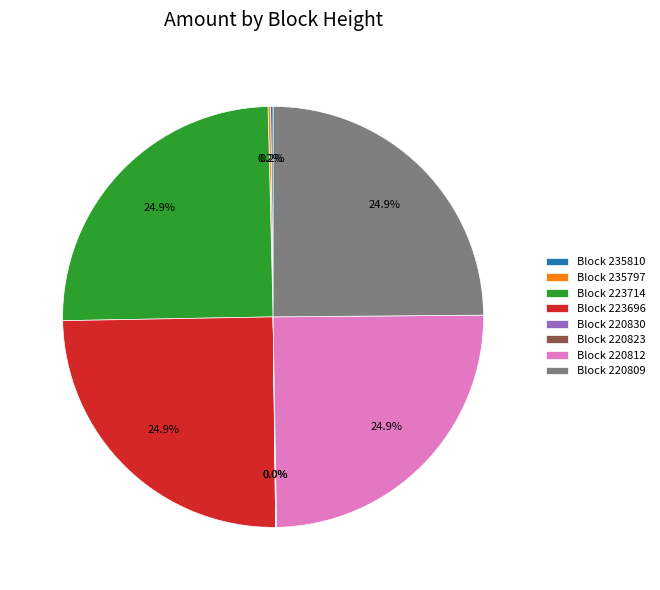

What percentage is NOT represented by Block 220812?

75.1%